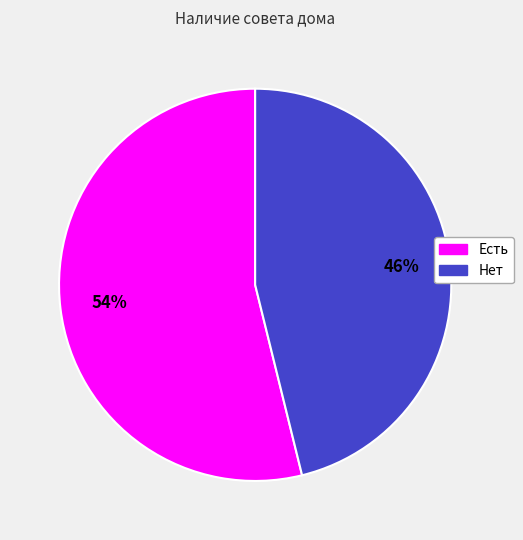

What is the ratio of the value at Нет to the value at Есть?

0.9